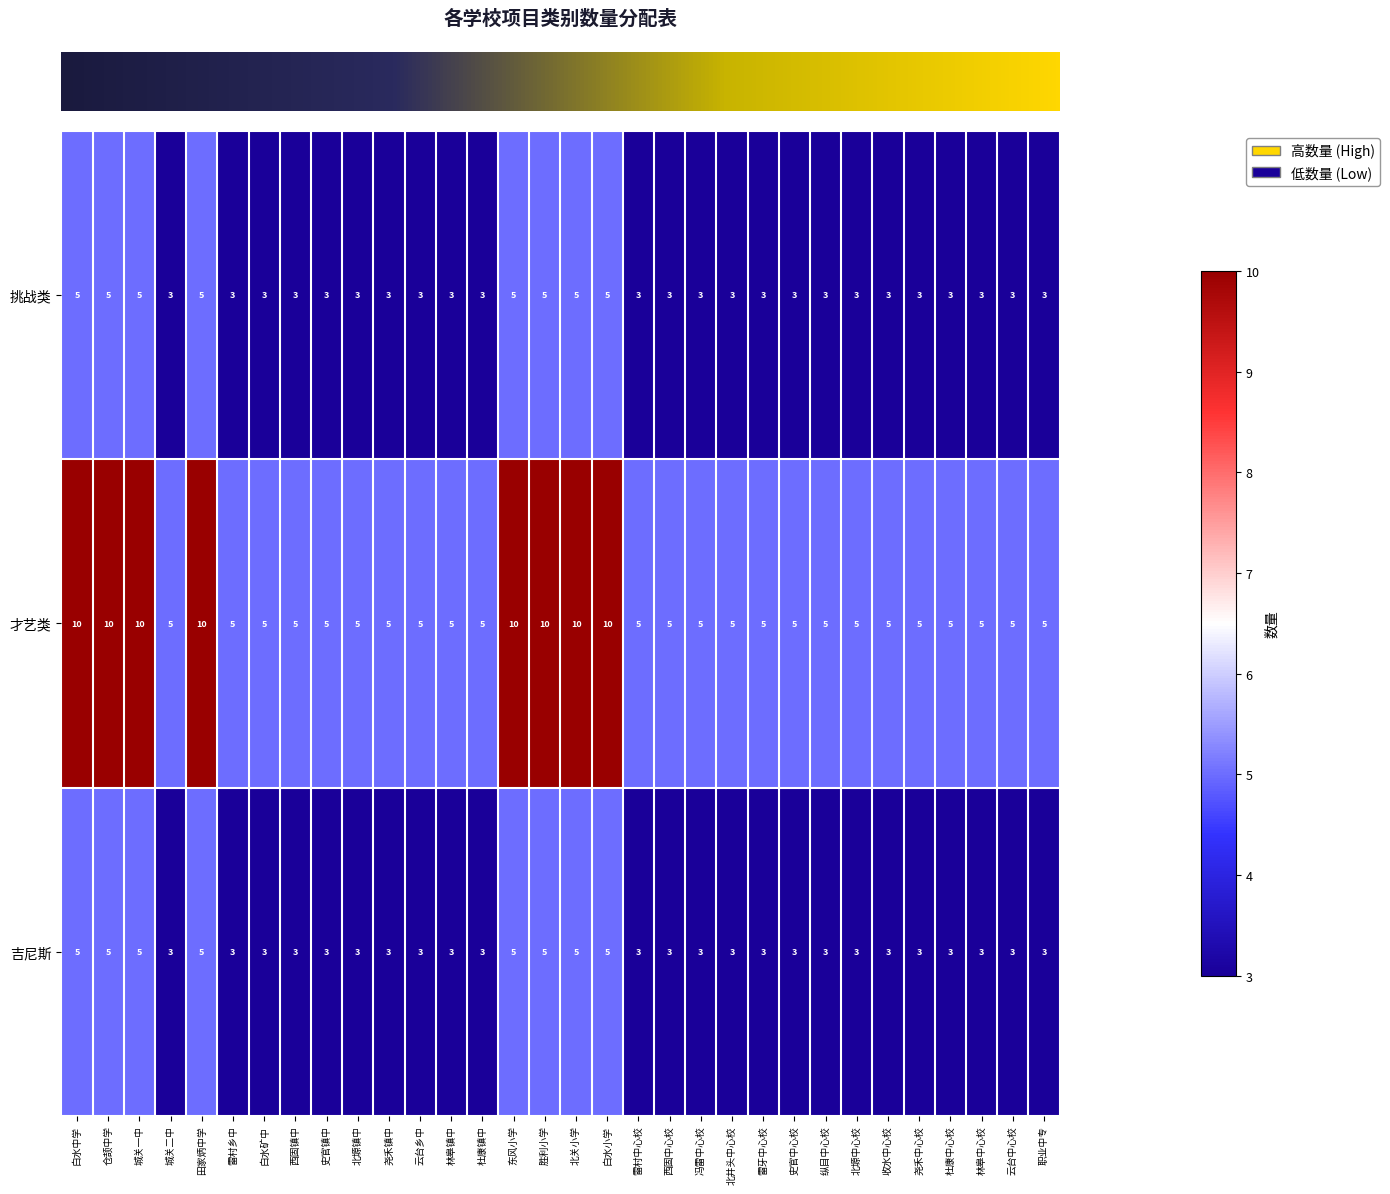

Which series changed the most between 仓颉中学 and 城关二中?

才艺类